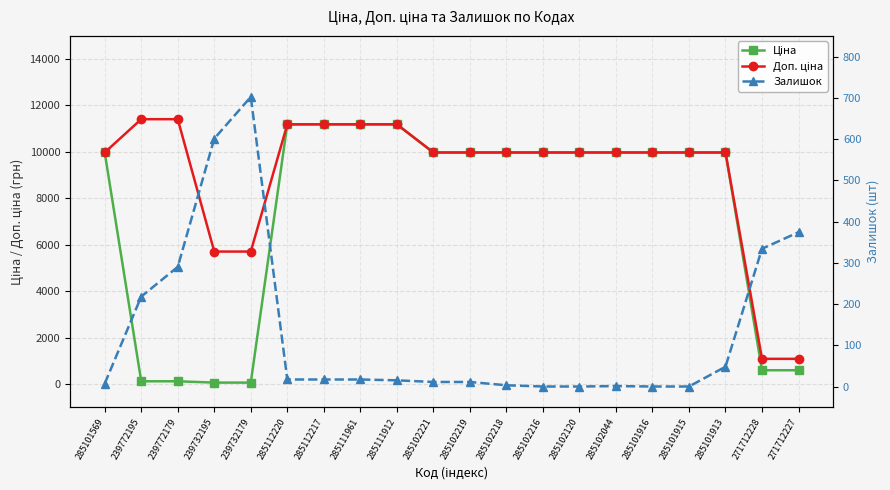

Rank the series at 285101916 from lowest to highest value.

Залишок, Ціна, Доп. ціна